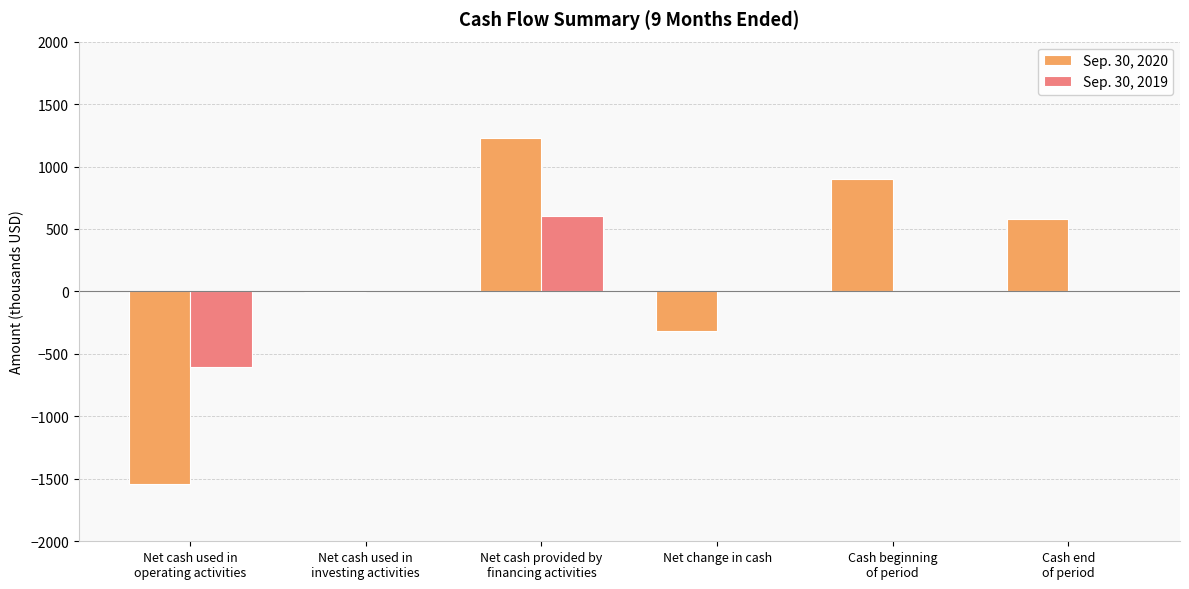

Are the bars grouped side by side (vs. stacked)?

Yes